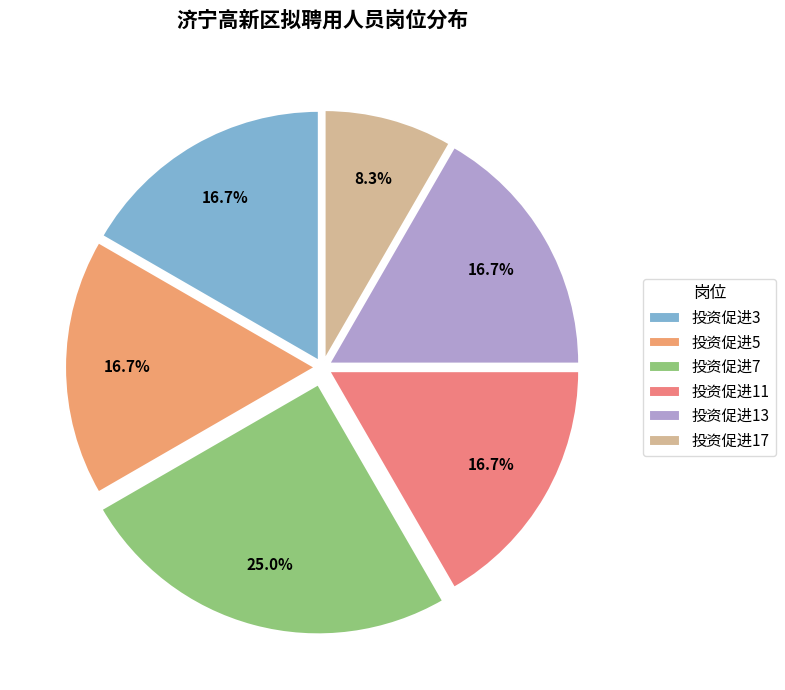

What portion of the pie excludes 投资促进13?

83.3%